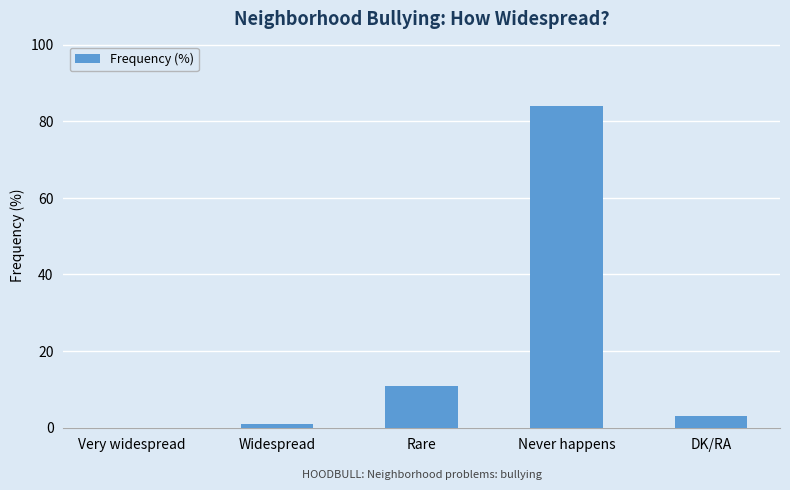

Are the bars horizontal?

No